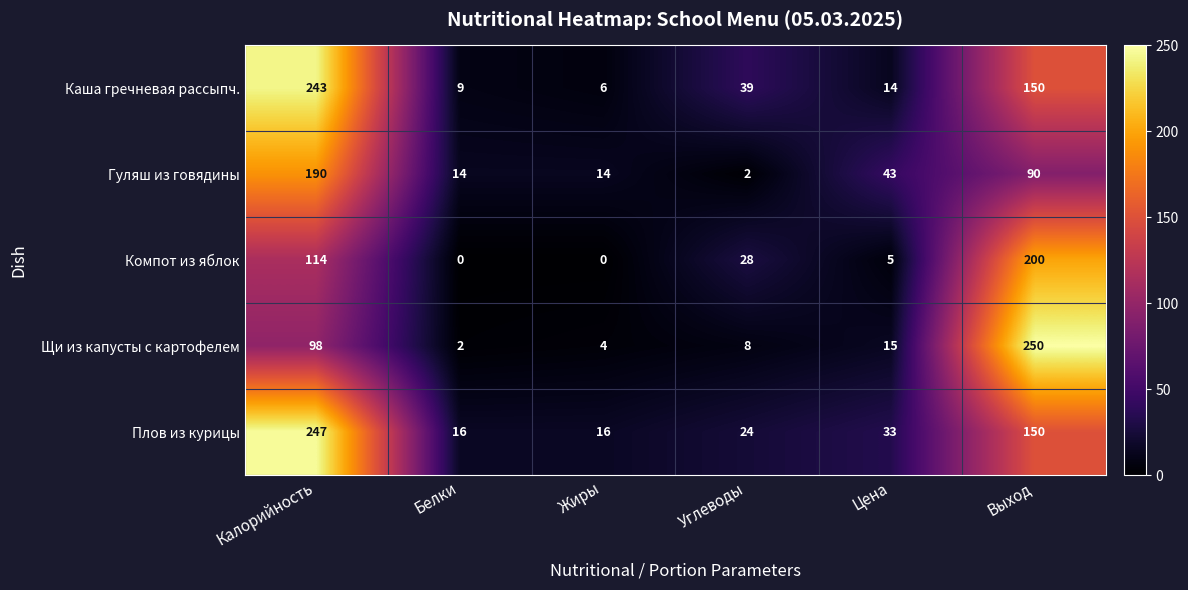

List the series in order of their peak value, highest first.

Щи из капусты с картофелем, Плов из курицы, Каша гречневая рассыпч., Компот из яблок, Гуляш из говядины